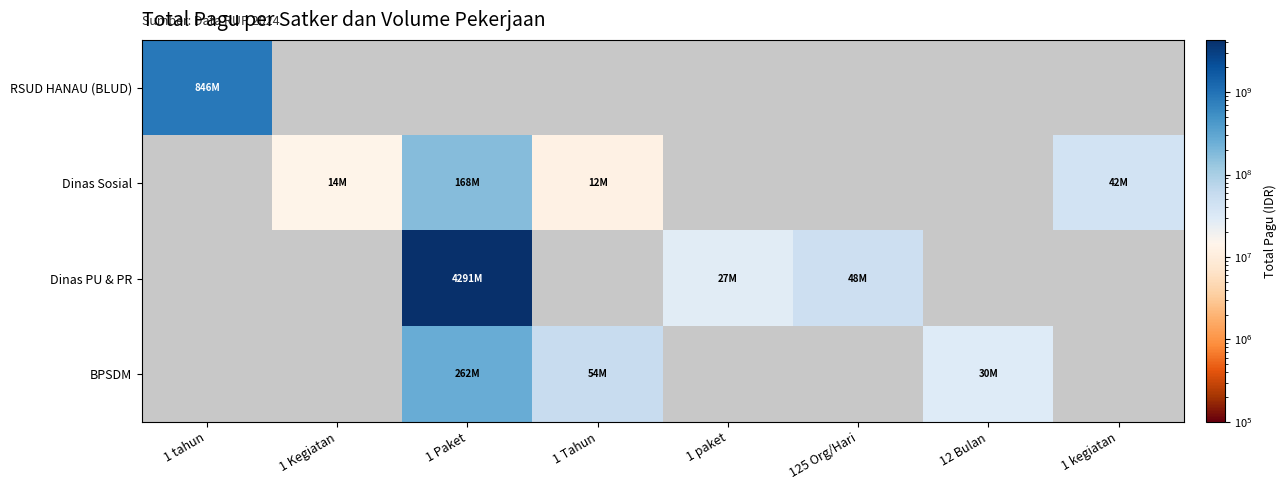

What is the minimum value shown in the chart?

12500000.0